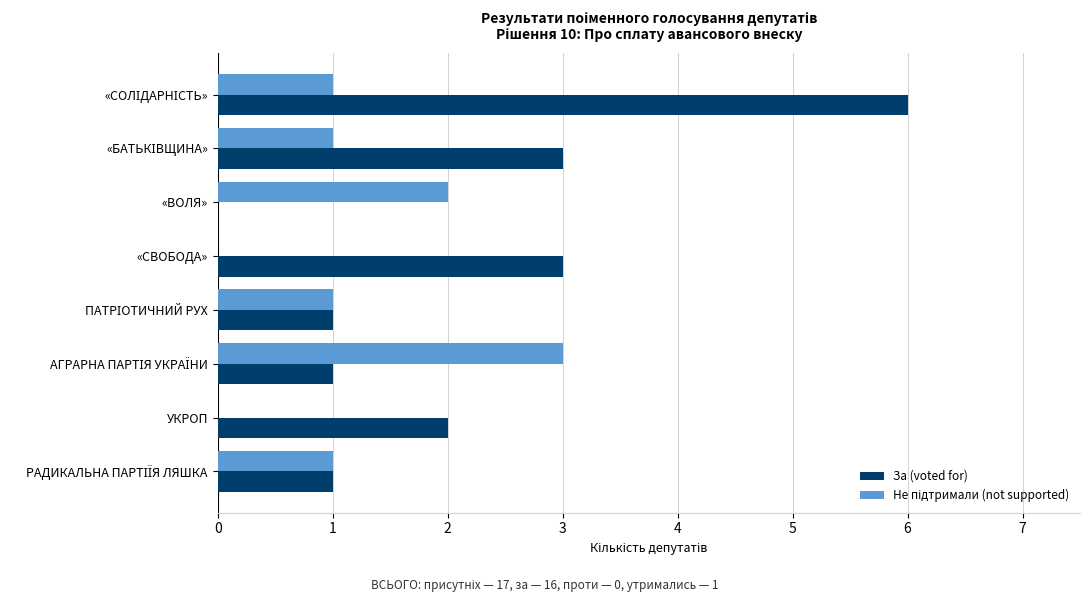

Is it true that За (voted for) equals 1 at УКРОП?

False